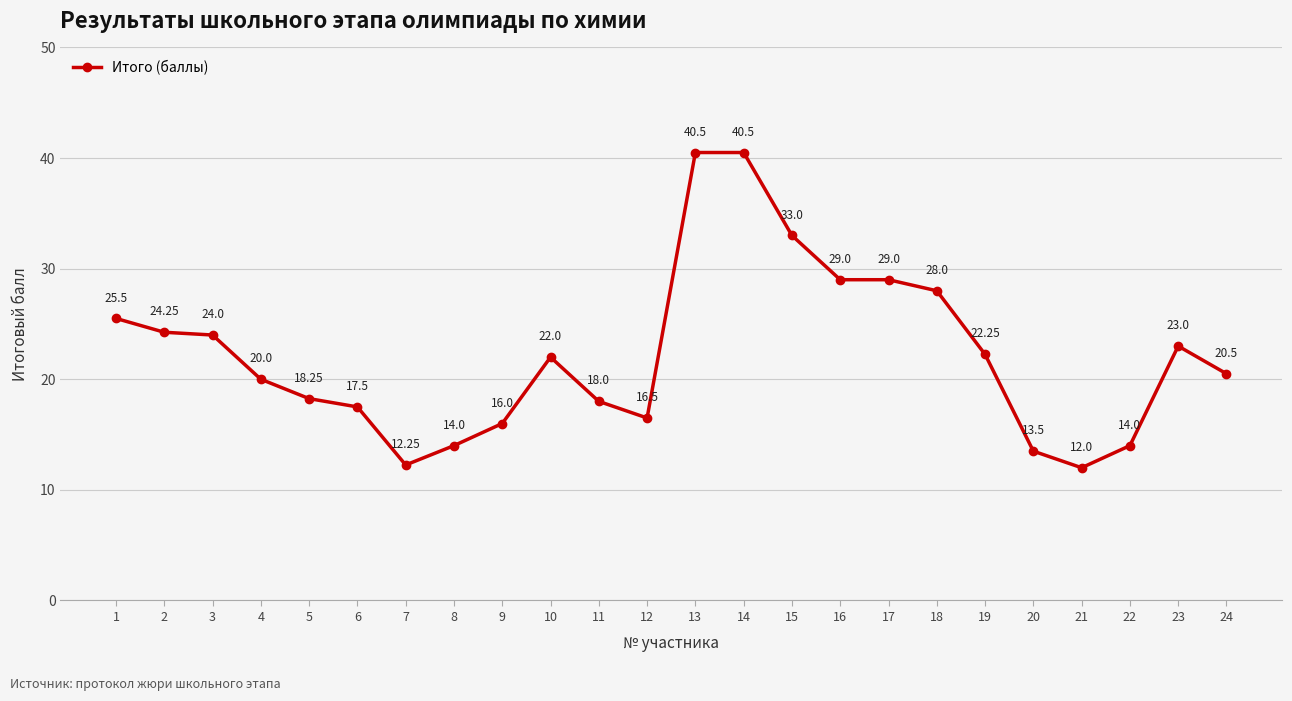

What is the average value?

22.2